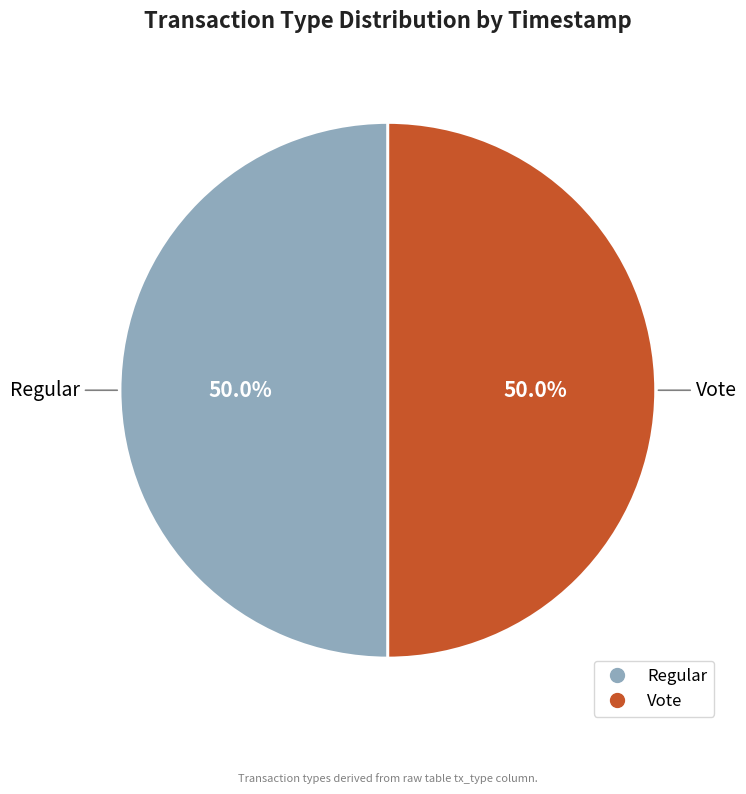

How many segments does this pie chart have?

2